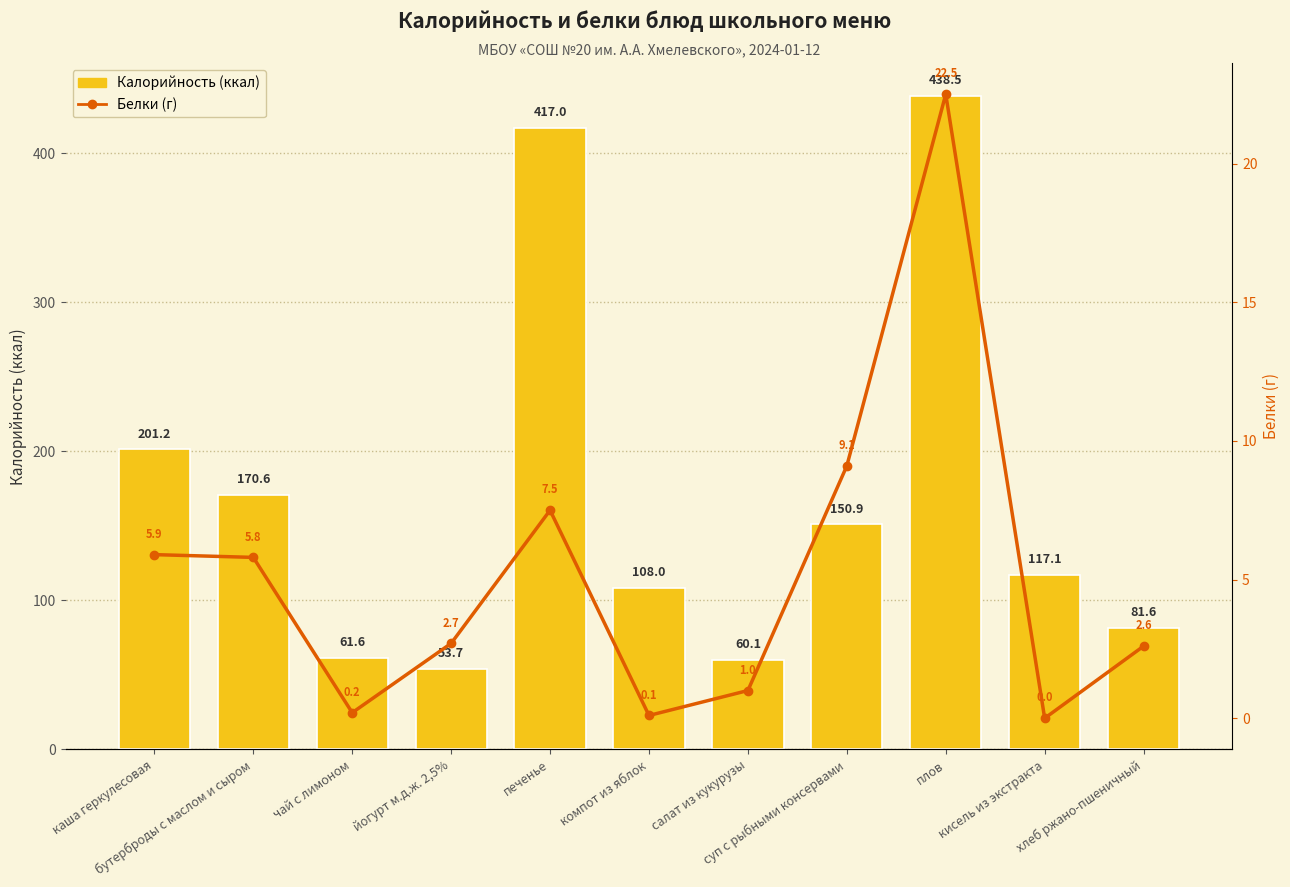

The value of Калорийность at компот из яблок is 177.1. True or false?

False